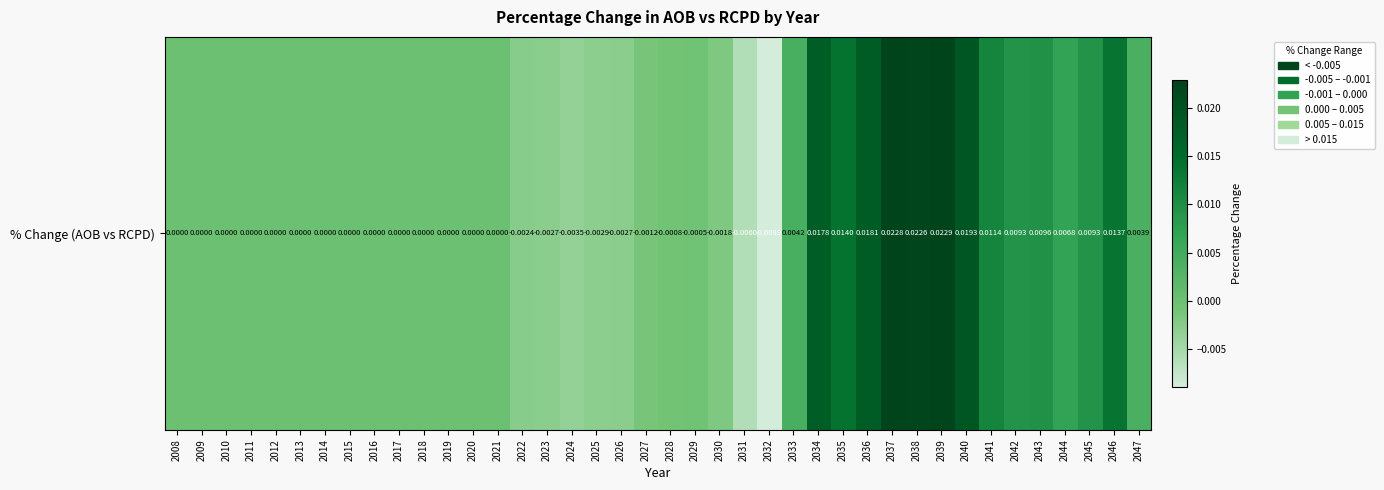

The value at 2020 is 0.0. True or false?

True